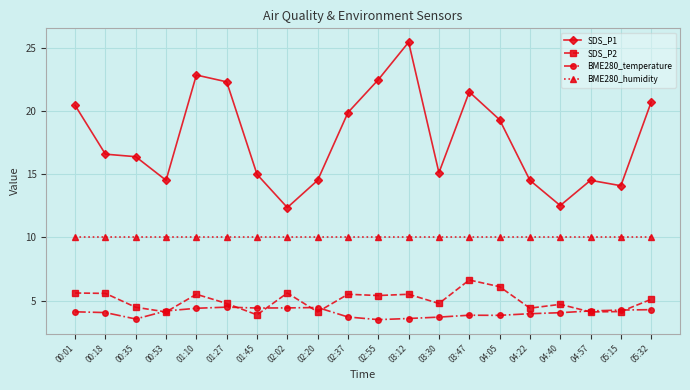

Between 02:02 and 03:12, which series saw the biggest shift?

SDS_P1